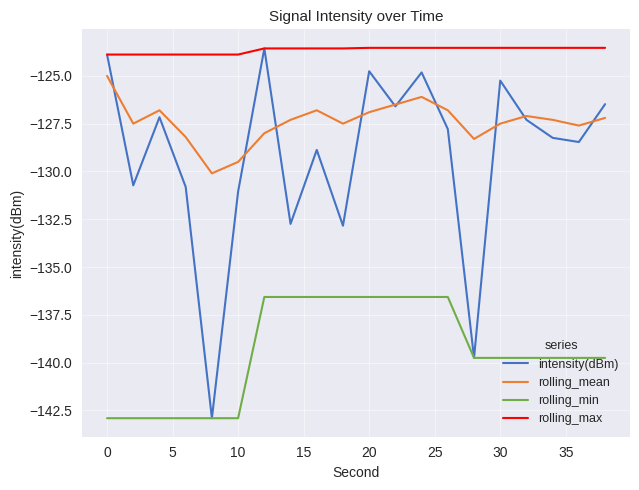

How many lines are shown in the chart?

4